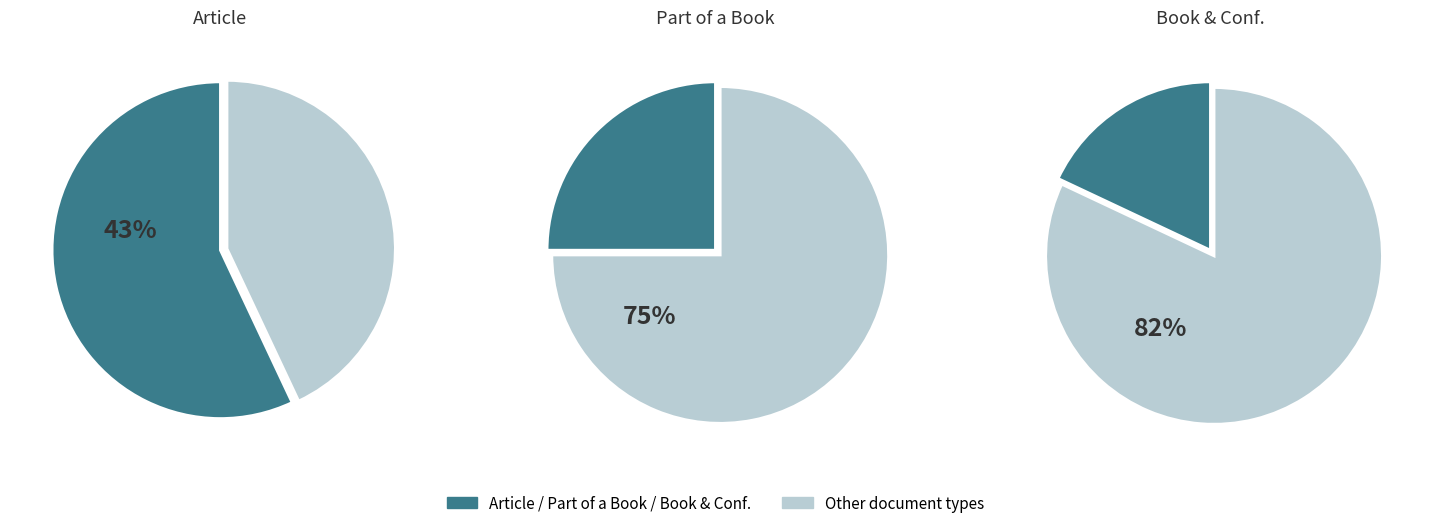

Does Article account for over 50% of the chart?

Yes